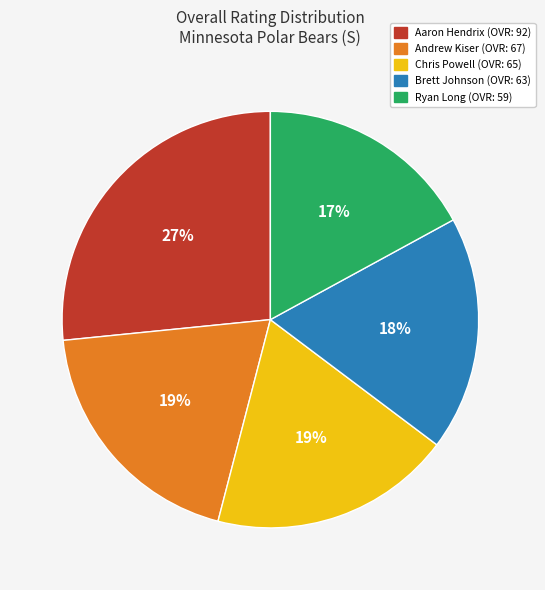

The Ryan slice represents 24% of the pie. True or false?

False